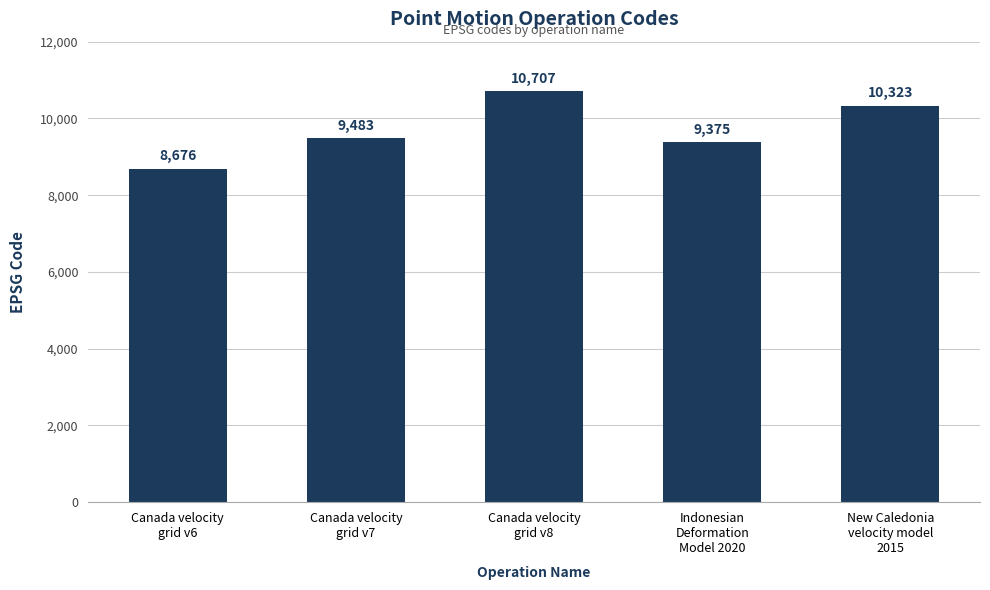

The chart shows a value of 9375 at Indonesian
Deformation
Model 2020. True or false?

True